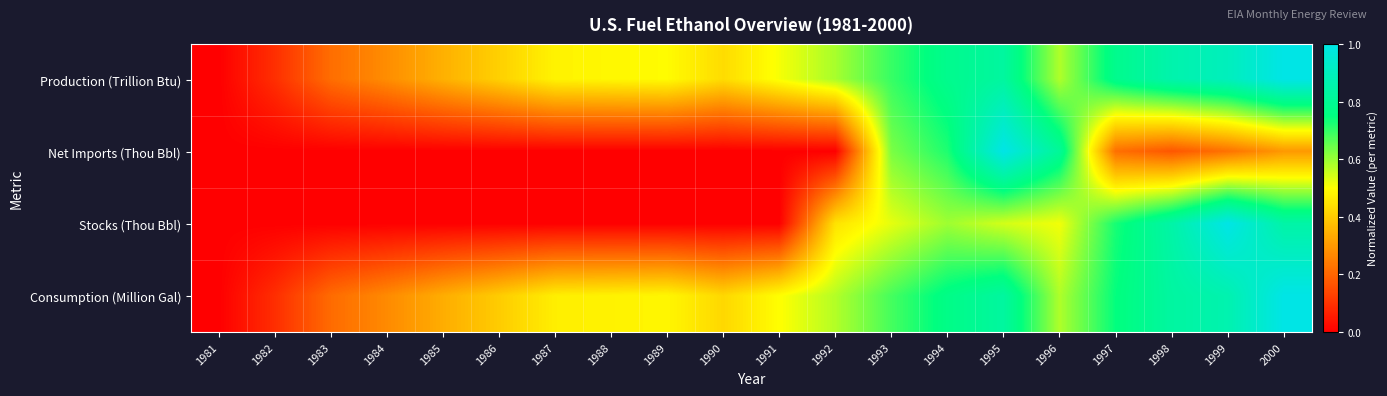

Between 1990 and 1993, which series saw the biggest shift?

Net Imports (Thou Bbl)